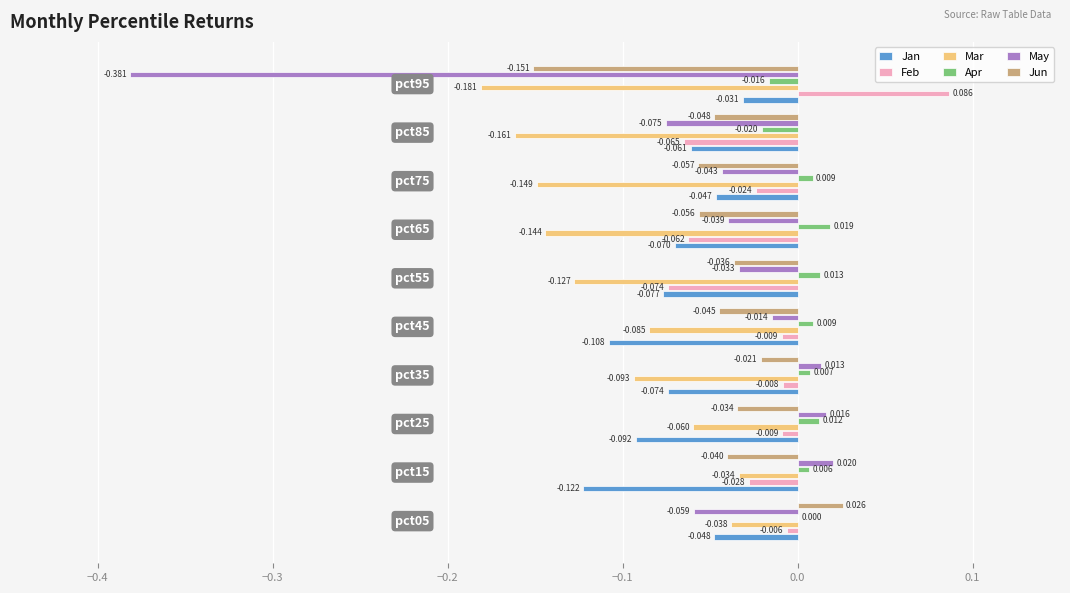

Which series has the largest total across all categories?

Apr